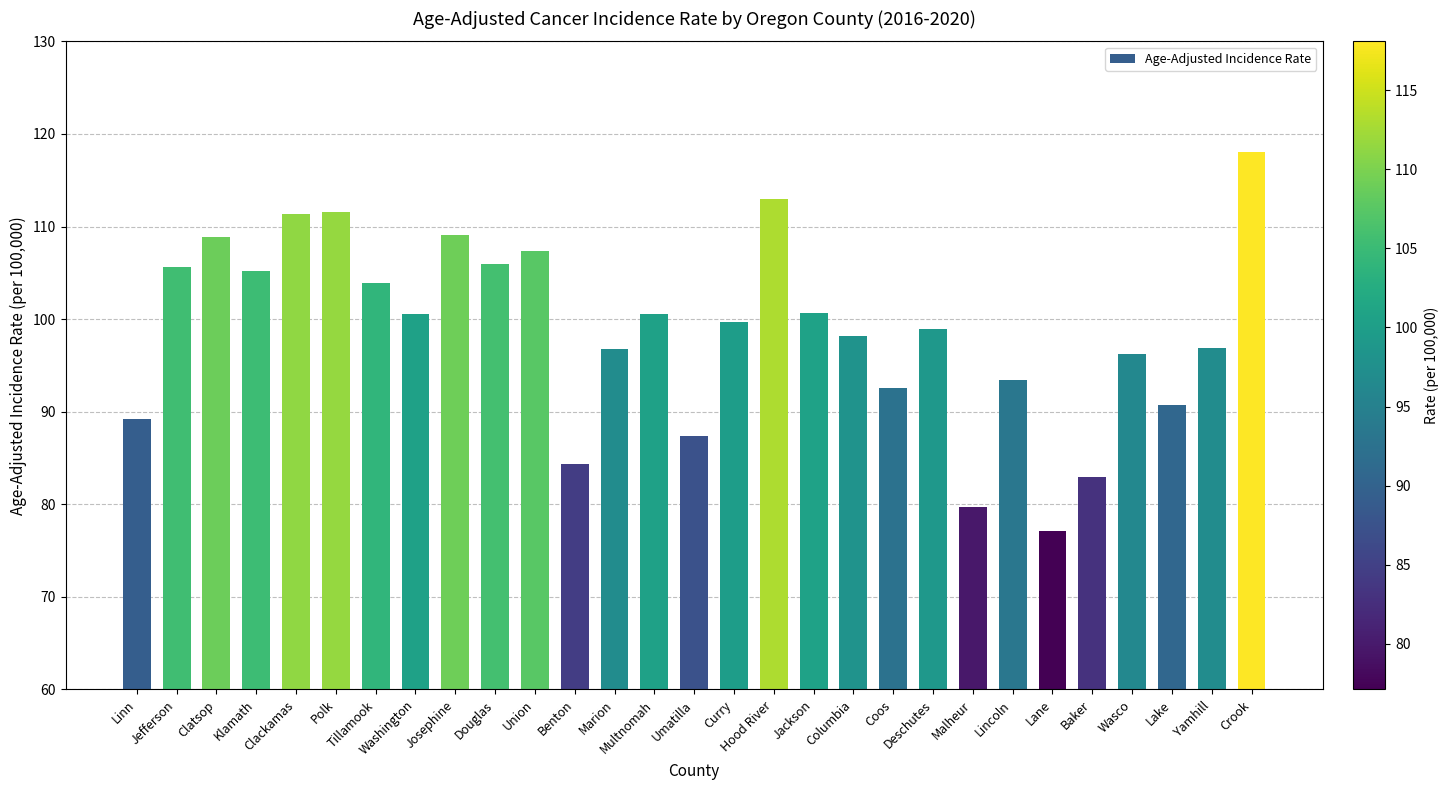

What position from the left is Washington?

8